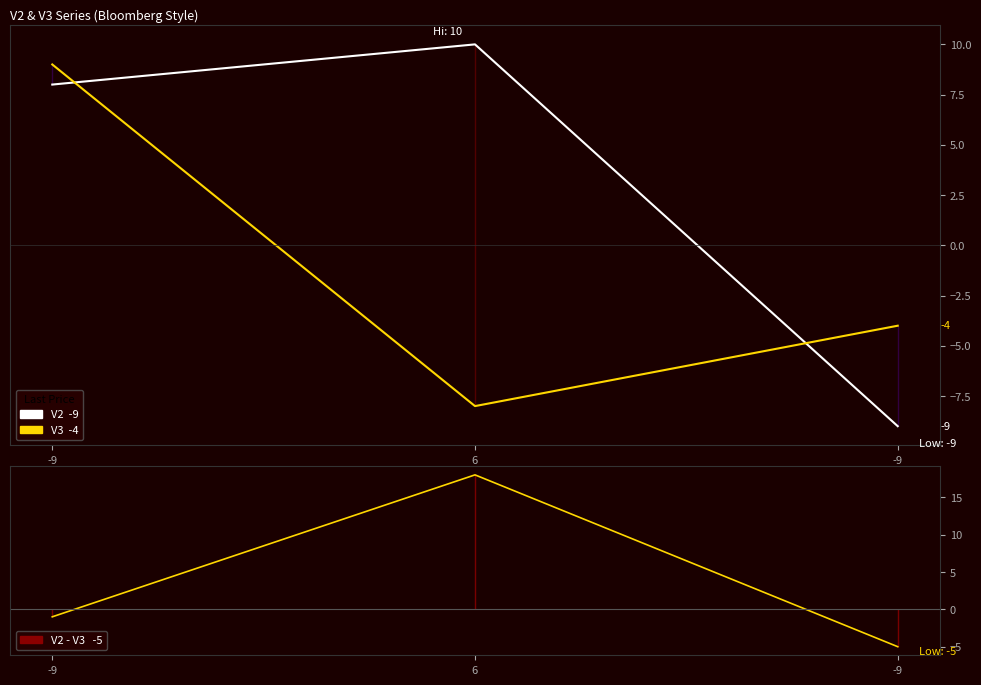

Reading left to right, transcribe all the data shown in this chart.

V2: -9=8	6=10	-9=-9
V3: -9=9	6=-8	-9=-4
V2 minus V3: -9=-1	6=18	-9=-5